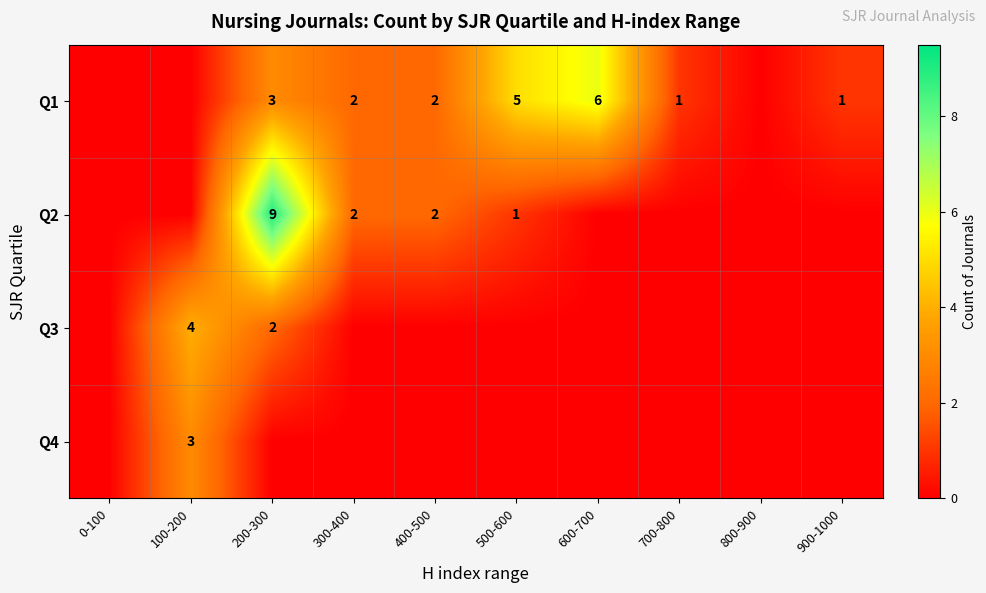

The value of Q1 at 600-700 is 3. True or false?

False